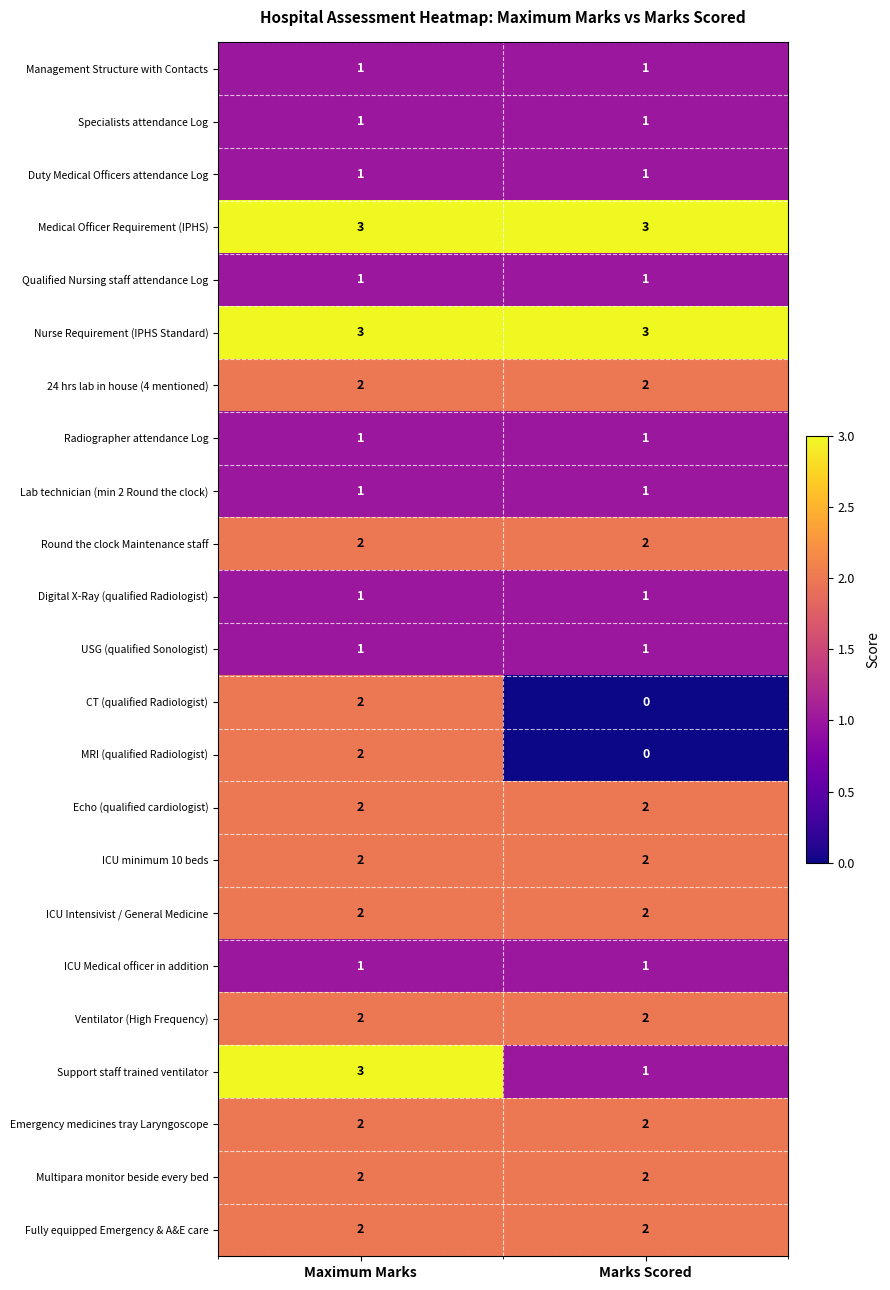

What is the sum of the Ventilator (High Frequency) values at Maximum Marks and Marks Scored?

4